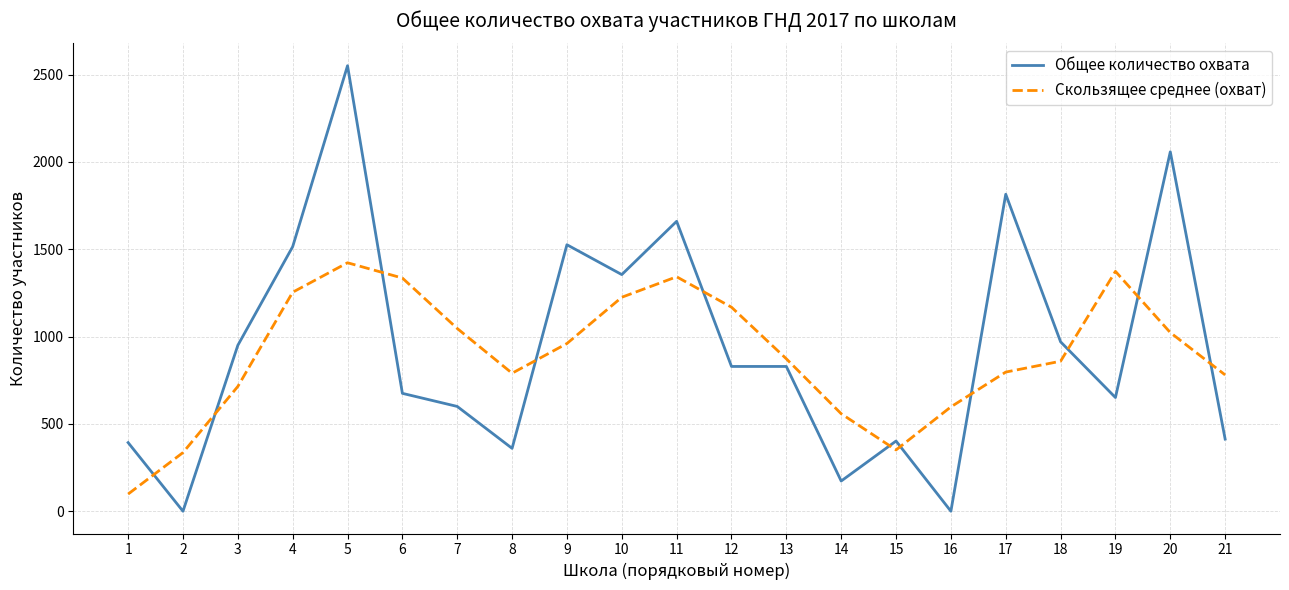

At which category is the sum across all series the highest?

5